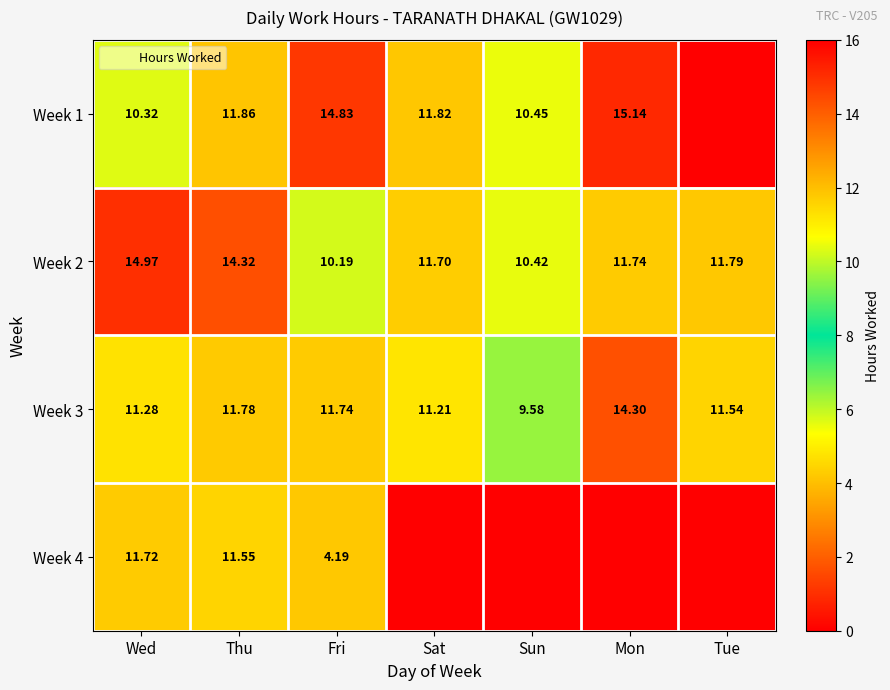

The value of Week 2 at Wed is 24.7. True or false?

False